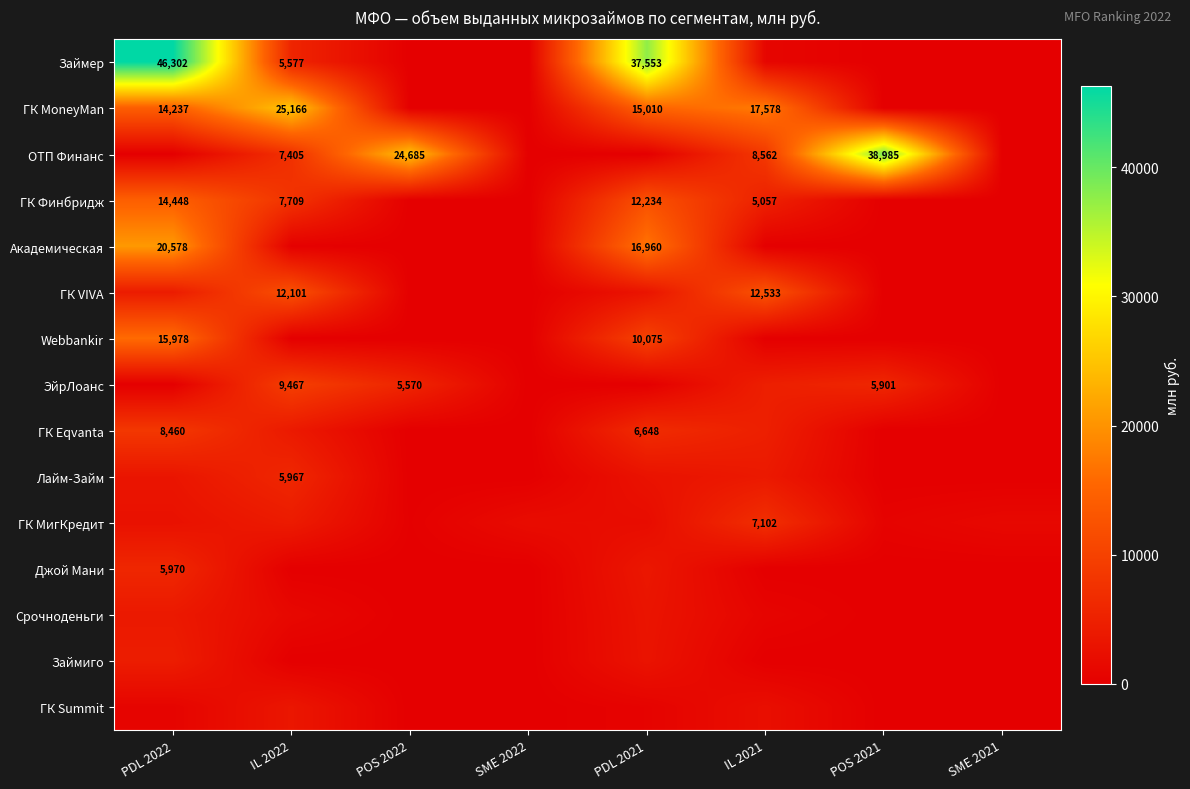

Which series changed the most between PDL 2021 and SME 2021?

Займер